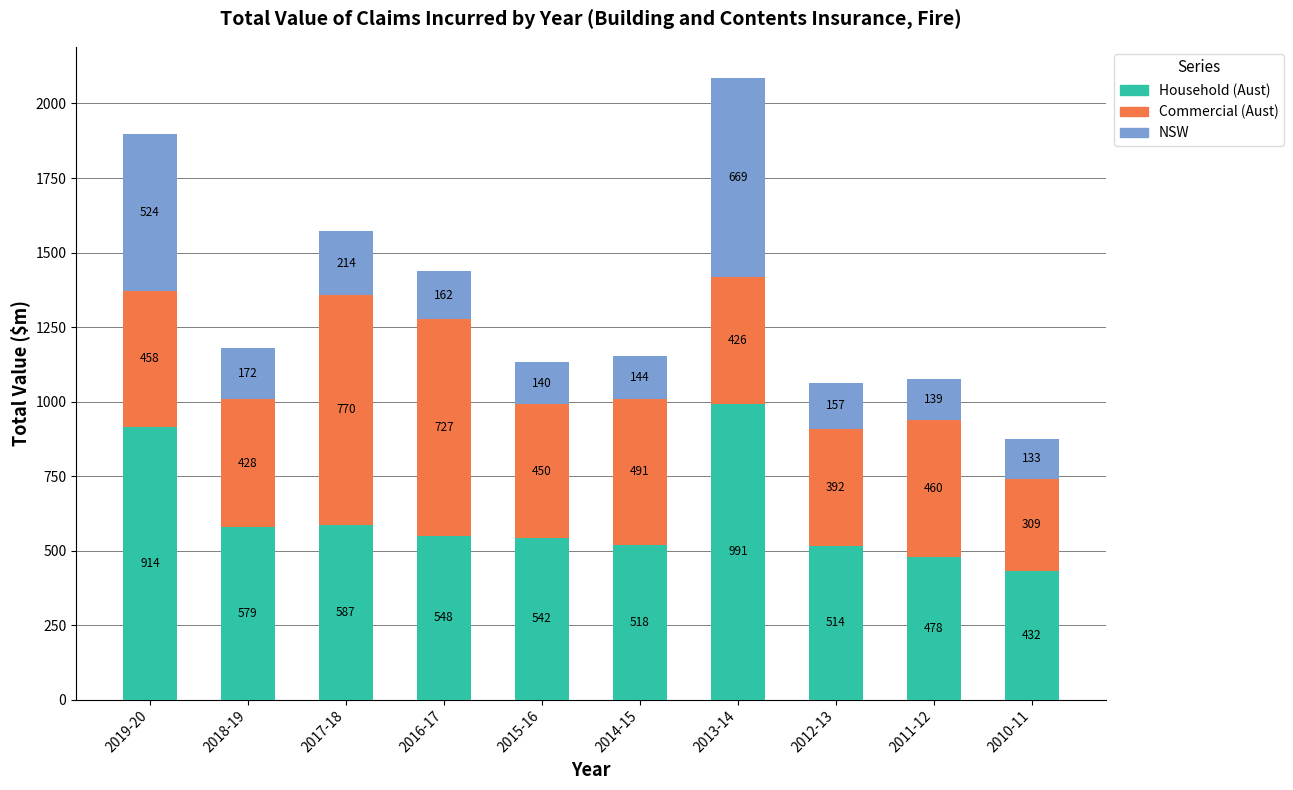

Does the chart contain any negative values?

No